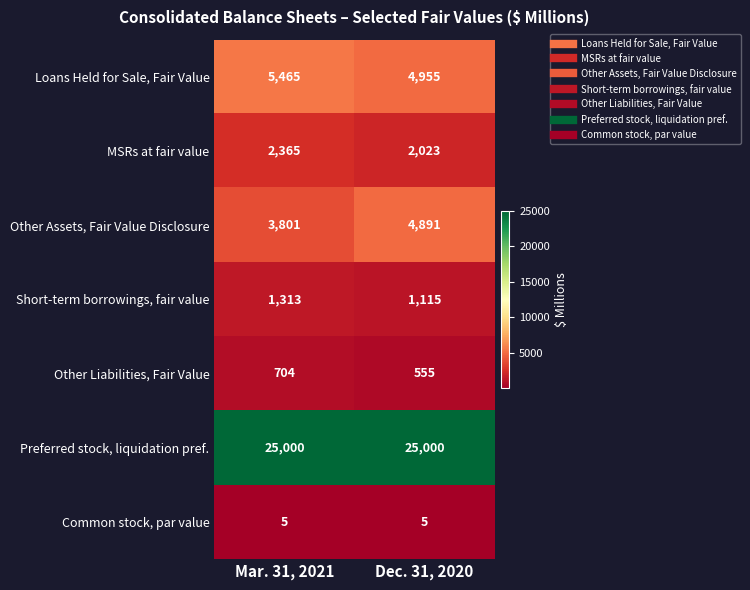

List the series in order of their peak value, lowest first.

Common stock, par value, Other Liabilities, Fair Value, Short-term borrowings, fair value, MSRs at fair value, Other Assets, Fair Value Disclosure, Loans Held for Sale, Fair Value, Preferred stock, liquidation pref.